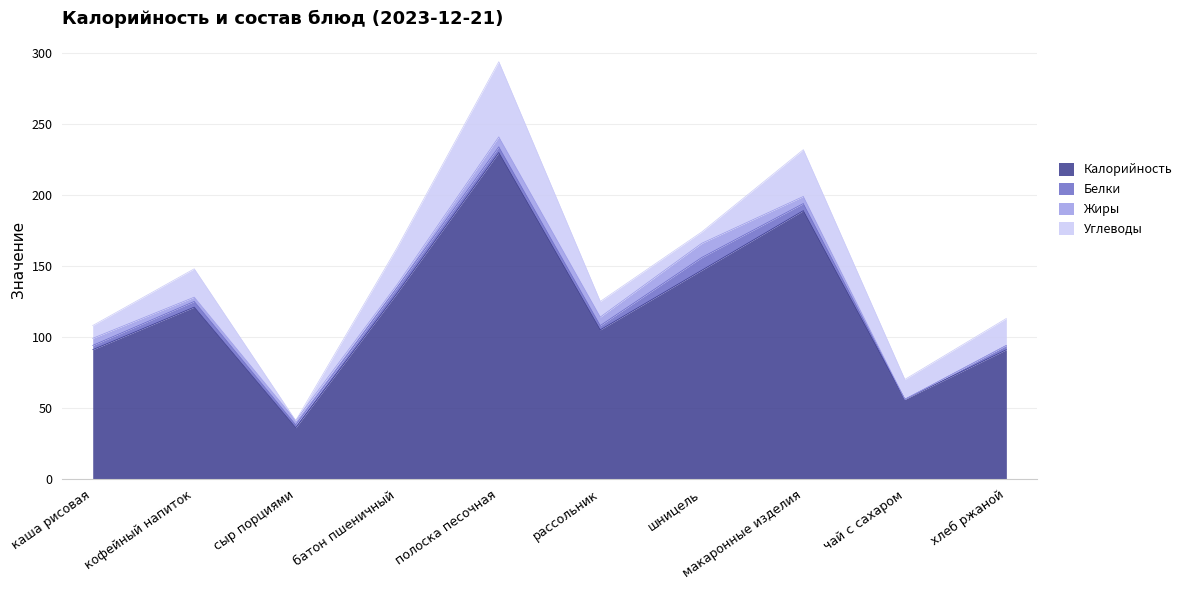

True or false: Углеводы and Калорийность cross at least once.

False